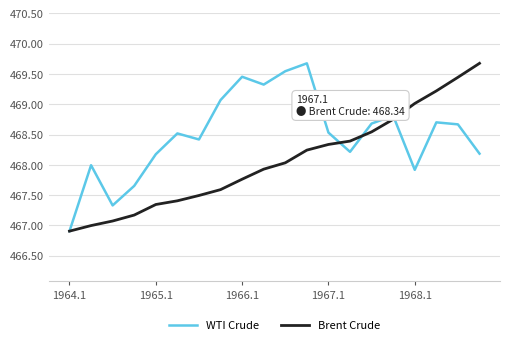

What is the smallest value displayed?

466.9